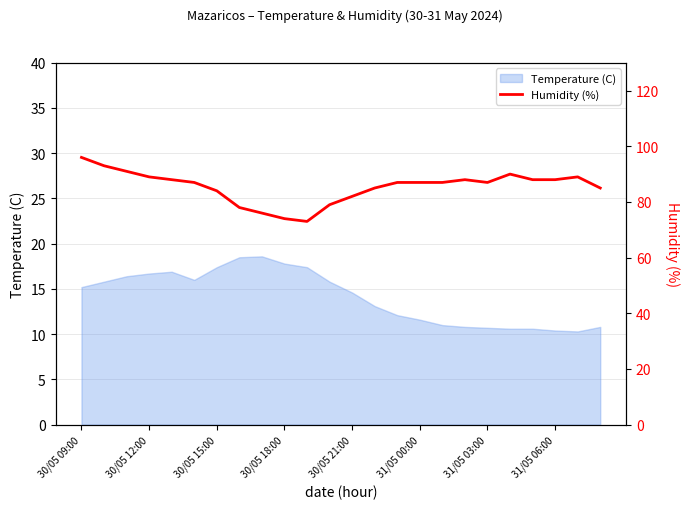

What is the maximum value for Temperature (C)?

18.6